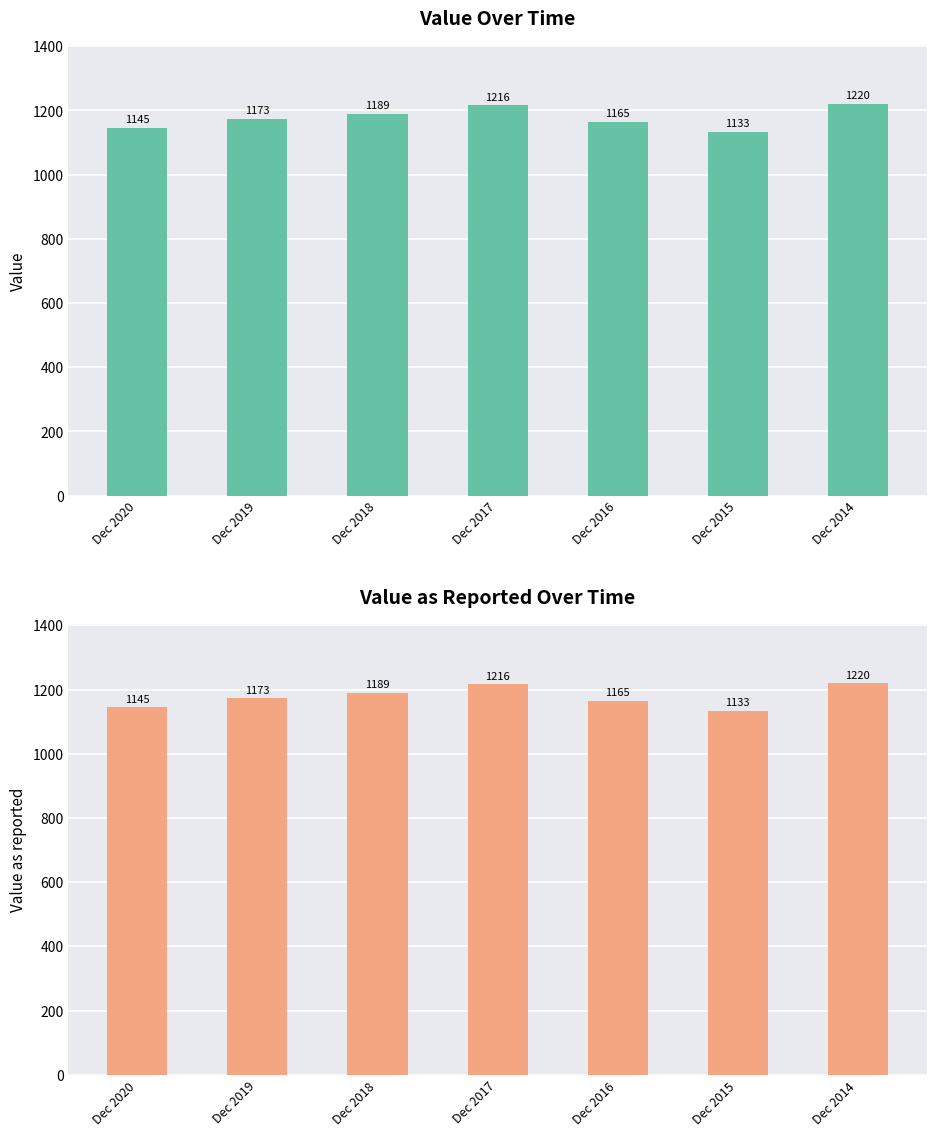

How many values in the Value as reported series exceed 1173?

3